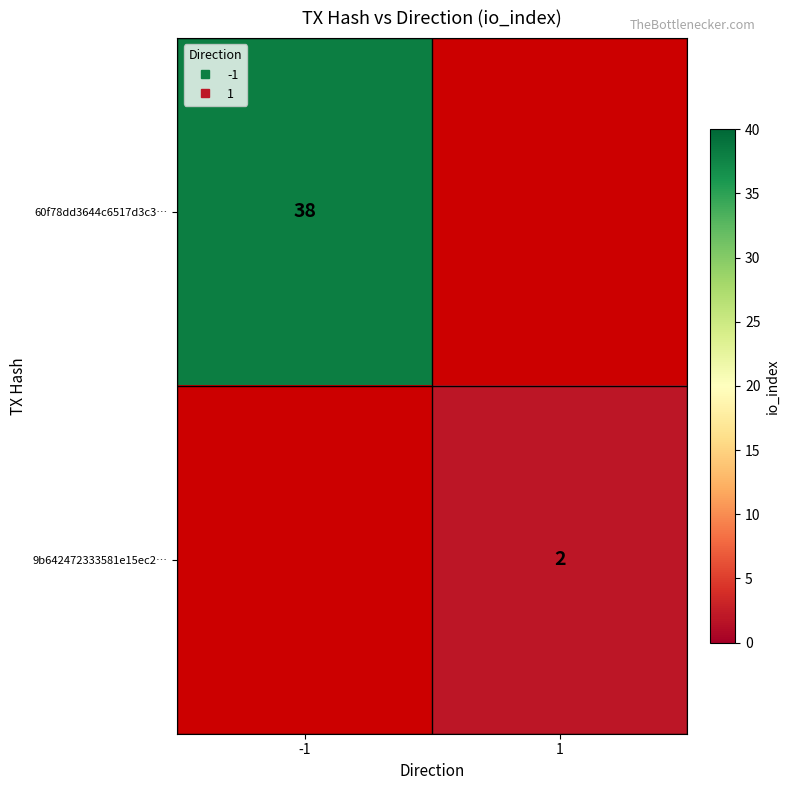

Rank the categories by 60f78dd3644c6517d3c3… value from lowest to highest.

-1, 1